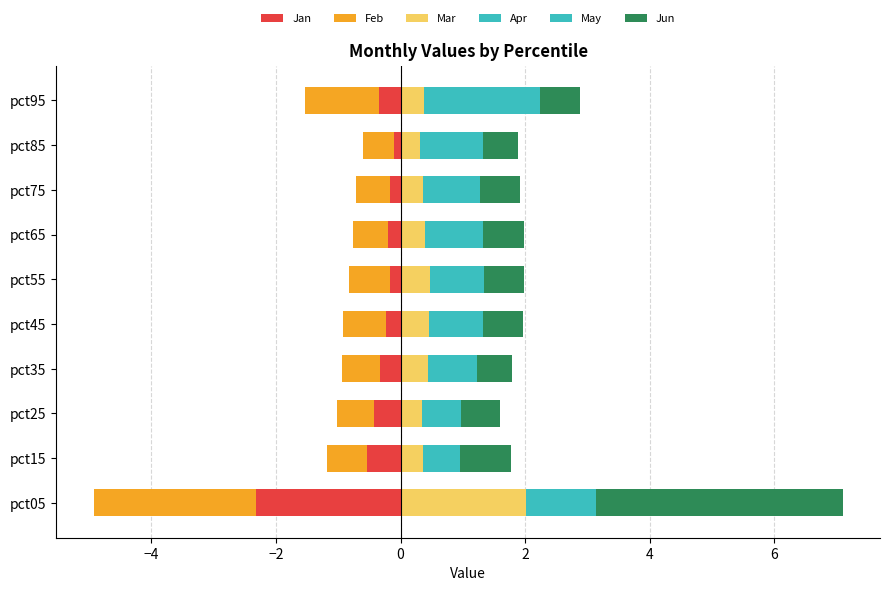

The Mar series shows 0.4 at pct95. True or false?

True